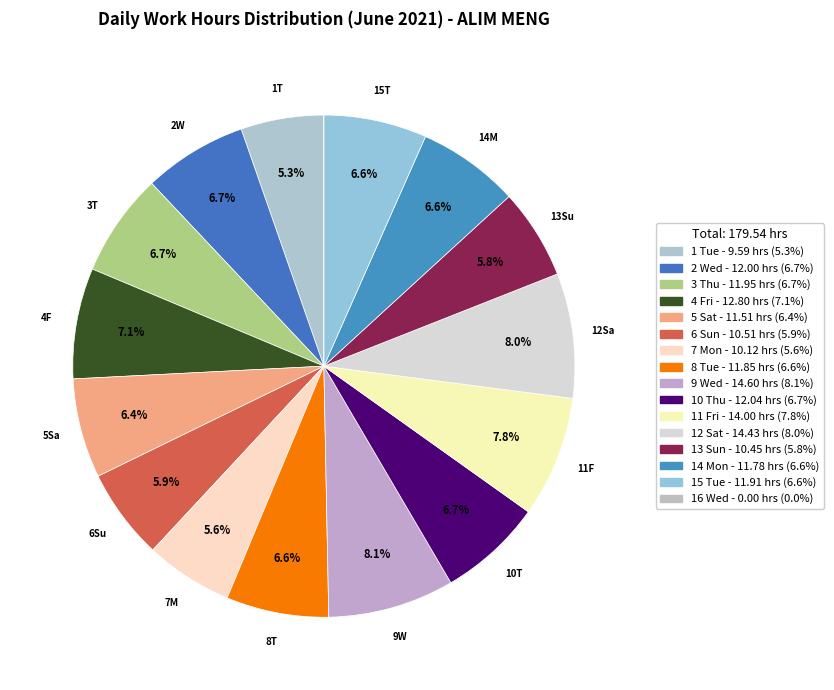

What is the total percentage of 2 Wed and 16 Wed?

6.7%